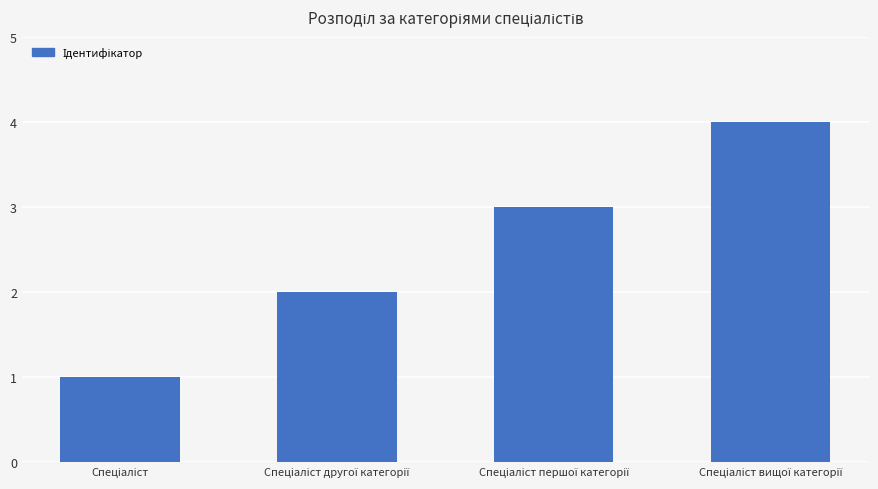

What is the difference between the maximum and minimum values?

3